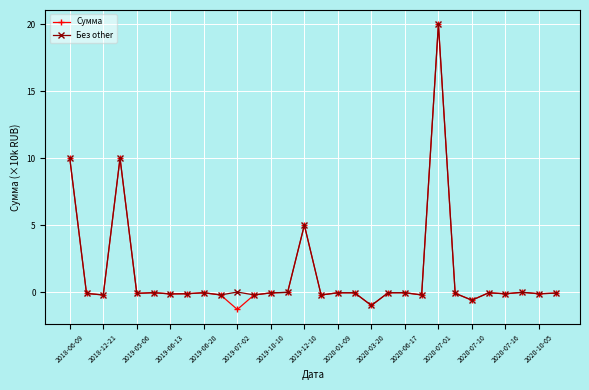

What is the minimum value shown in the chart?

-1.3